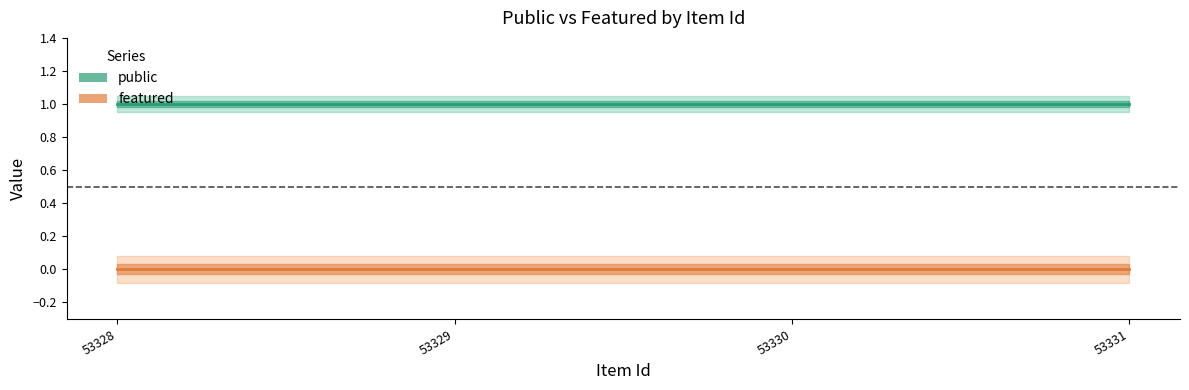

True or false: featured has a value of 0 at 53330.

True